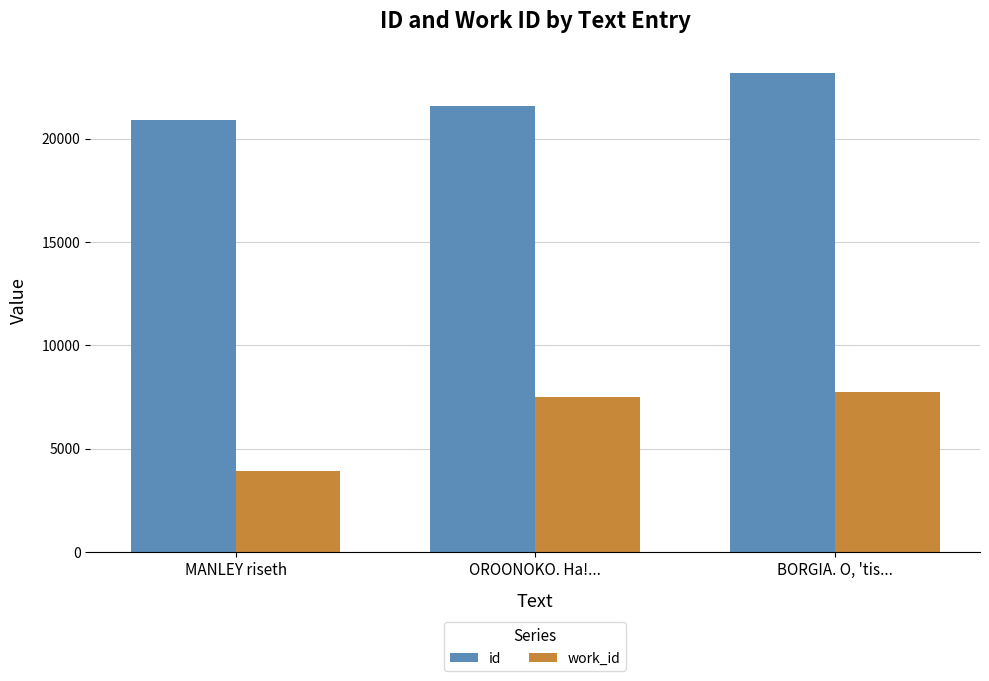

What is the highest value of the id series?

23184